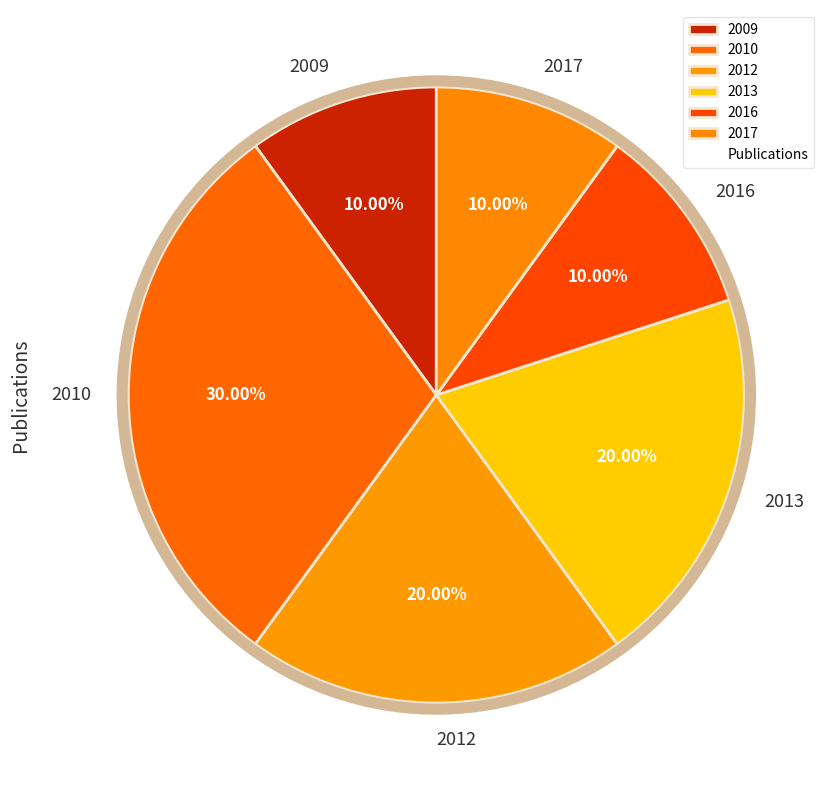

How many segments does this pie chart have?

6